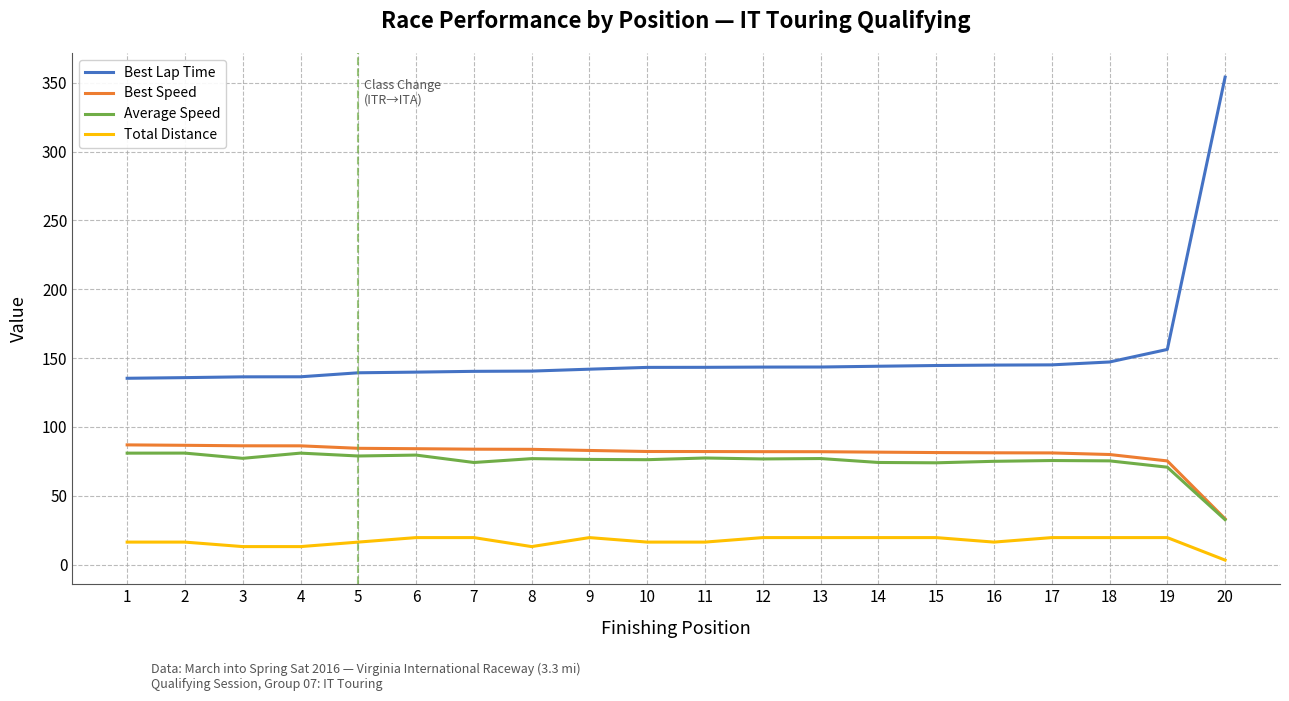

At which category is the sum across all series the highest?

20